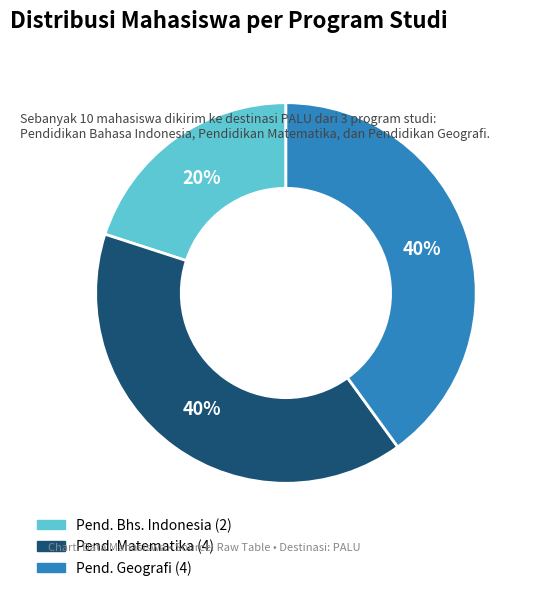

To the nearest percent, what is the average slice percentage?

33%